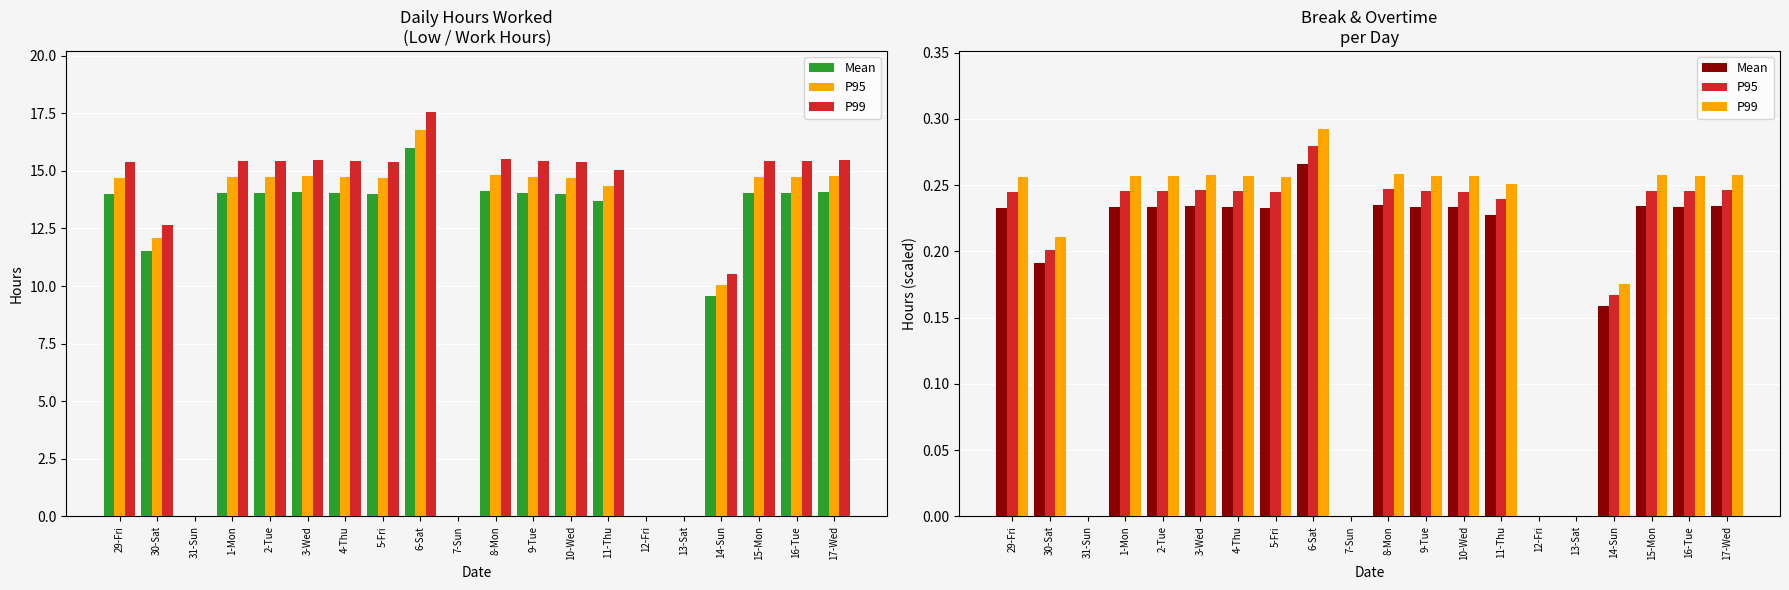

What is the sum of all Mean values?

3.7